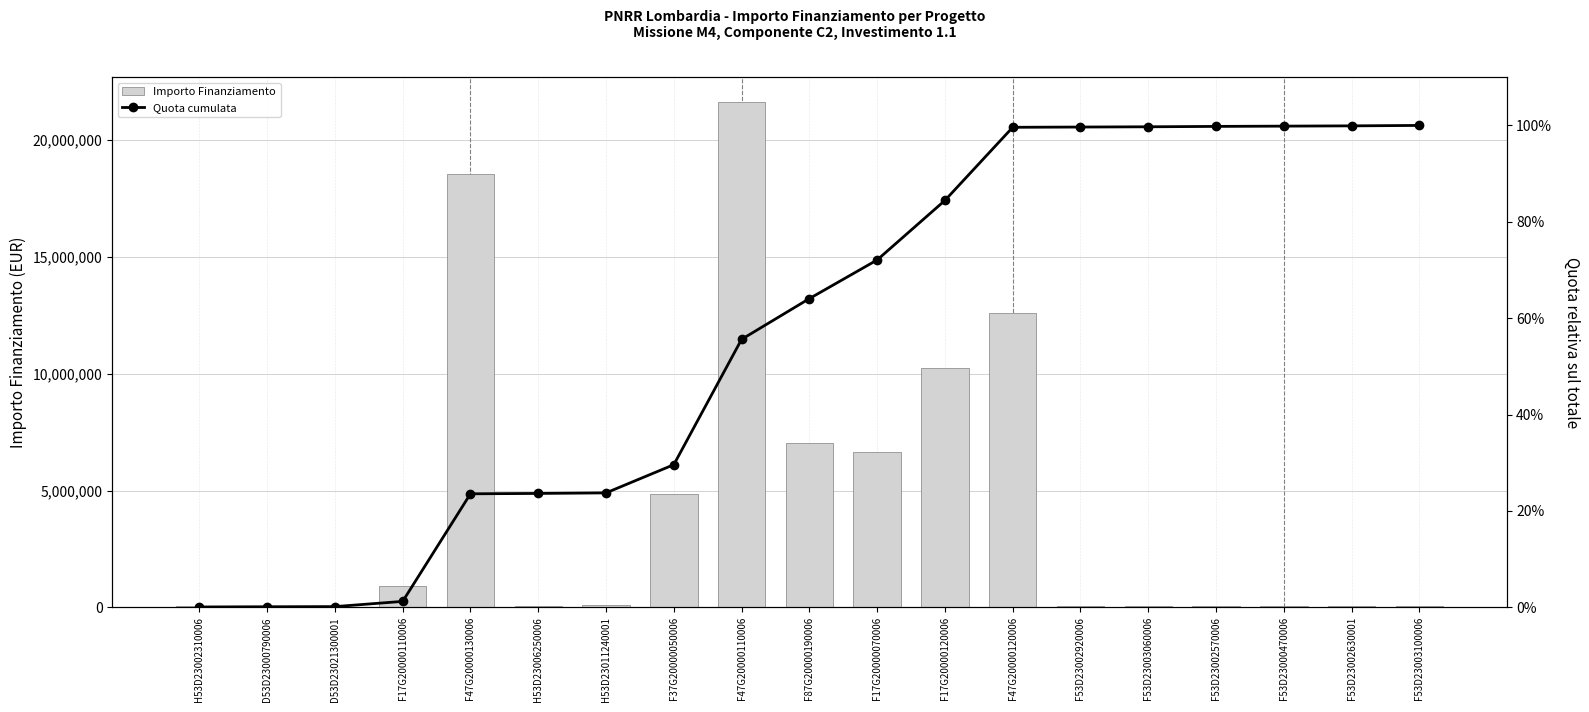

Is the value of Importo Finanziamento at F37G20000050006 greater than the value of Quota cumulata at D53D23021300001?

Yes